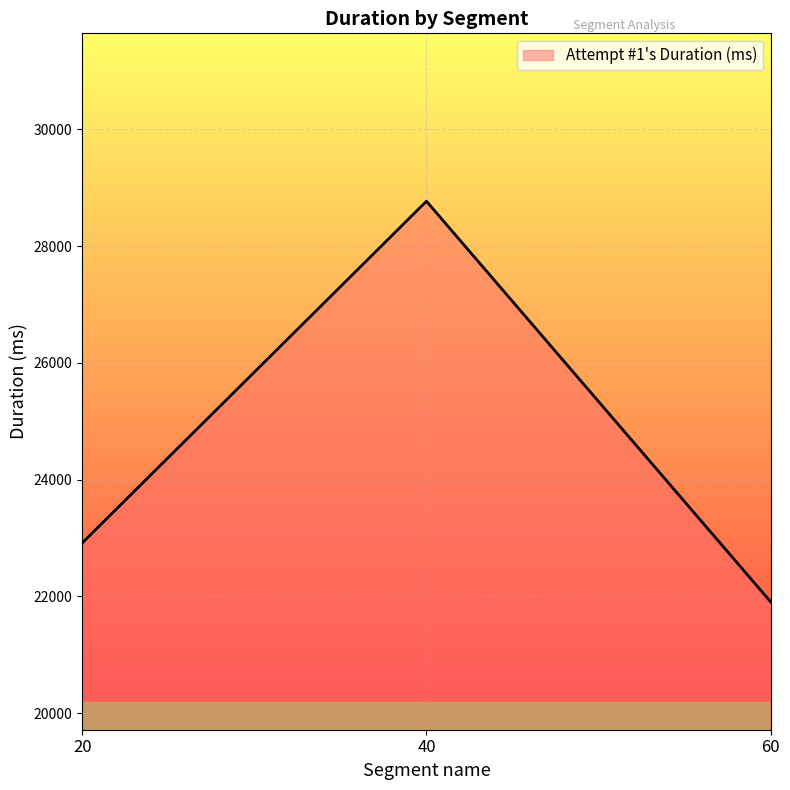

What is the sum of the values at 40 and 20?

51681